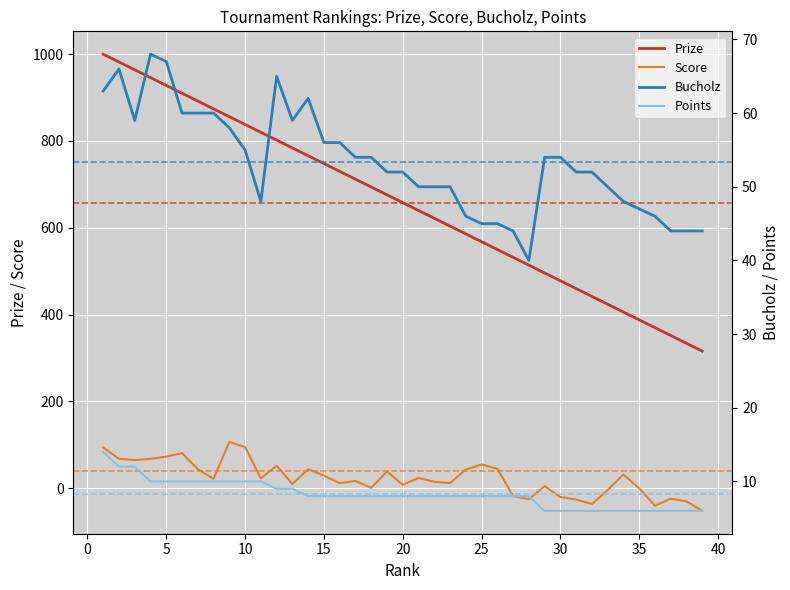

Count the number of categories in the chart.

39